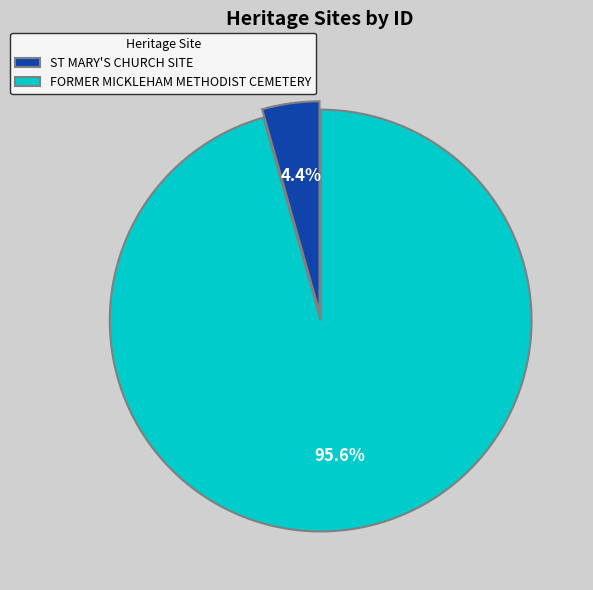

Which slice is the largest?

FORMER MICKLEHAM METHODIST CEMETERY